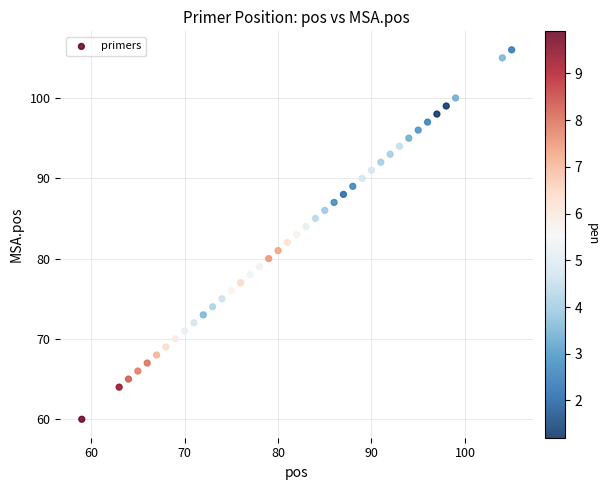

What is the range of X values (max minus min)?

46